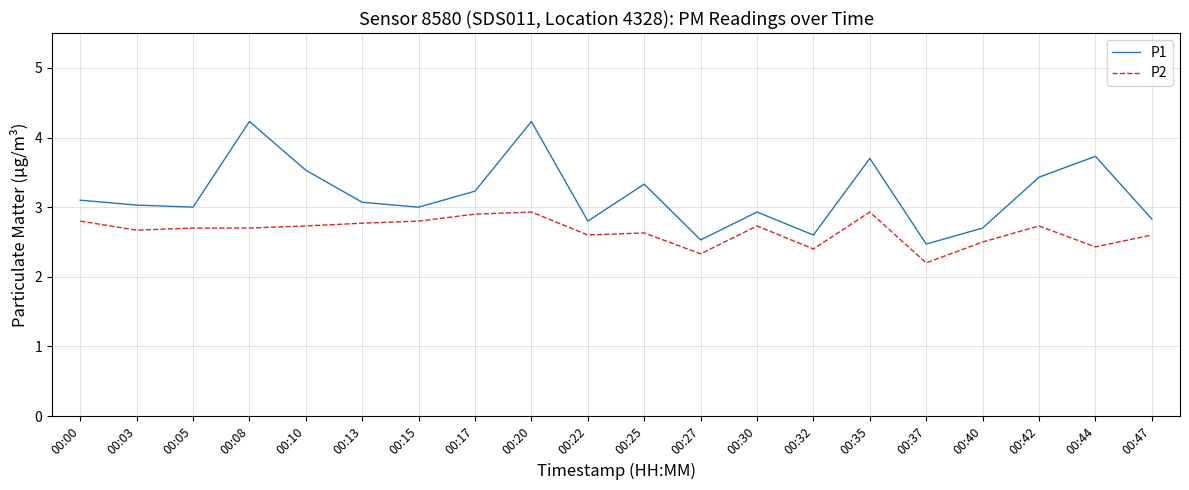

What is the lowest value of the P1 series?

2.5